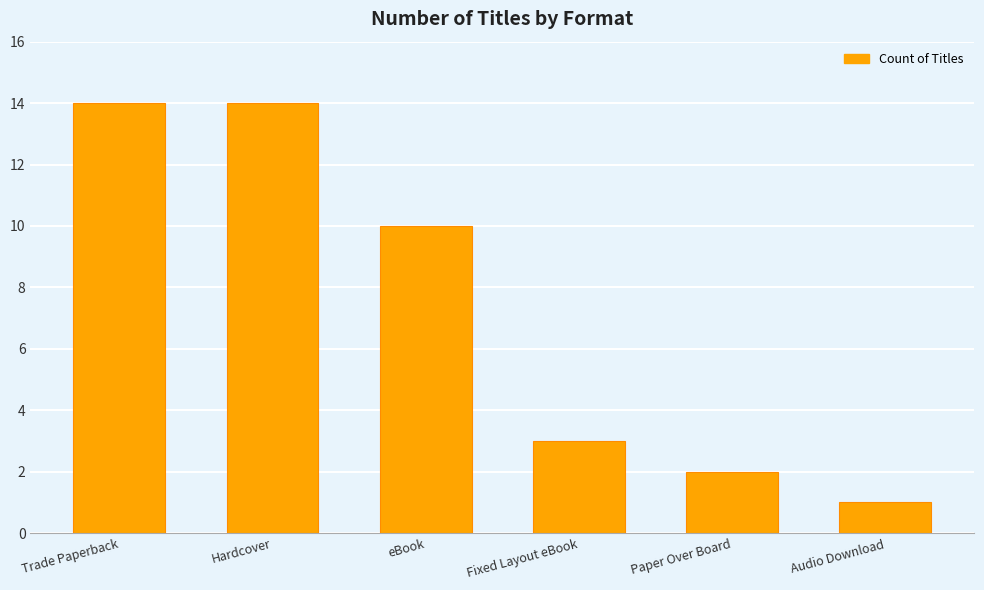

Is it true that the value at Hardcover is 14?

True